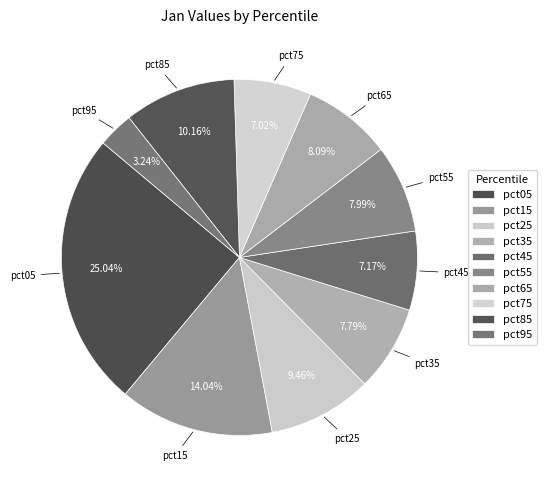

To the nearest percent, what percentage of the pie is pct55?

8%